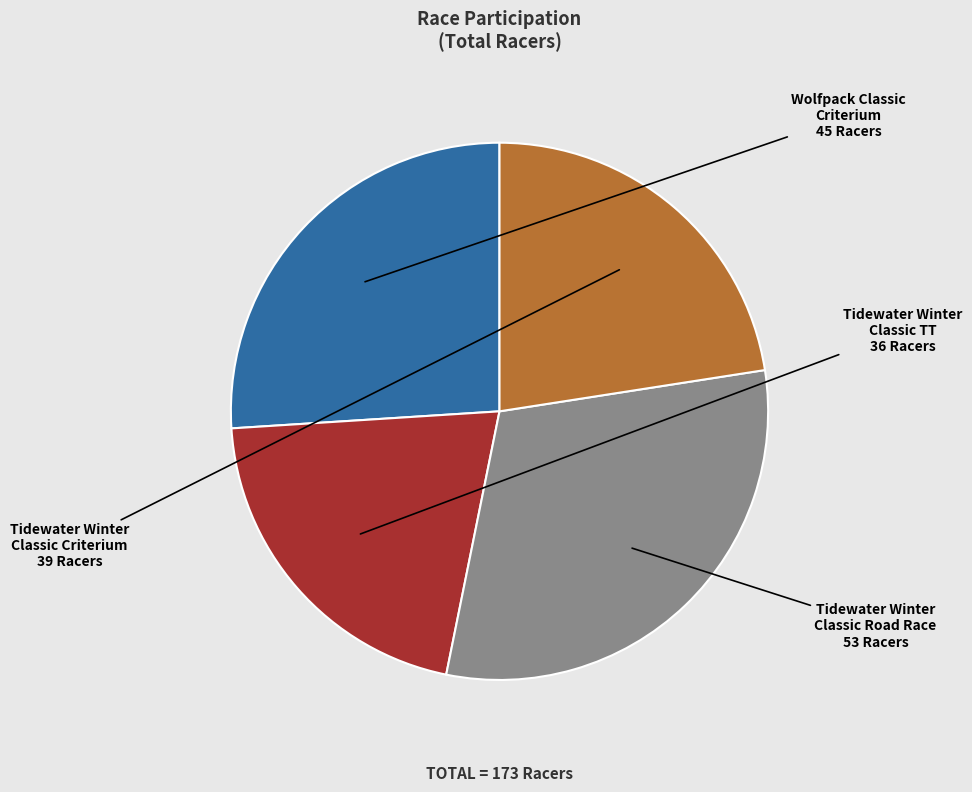

Rank the categories by value from highest to lowest.

Tidewater Winter Classic Road Race, Wolfpack Classic Criterium, Tidewater Winter Classic Criterium, Tidewater Winter Classic TT